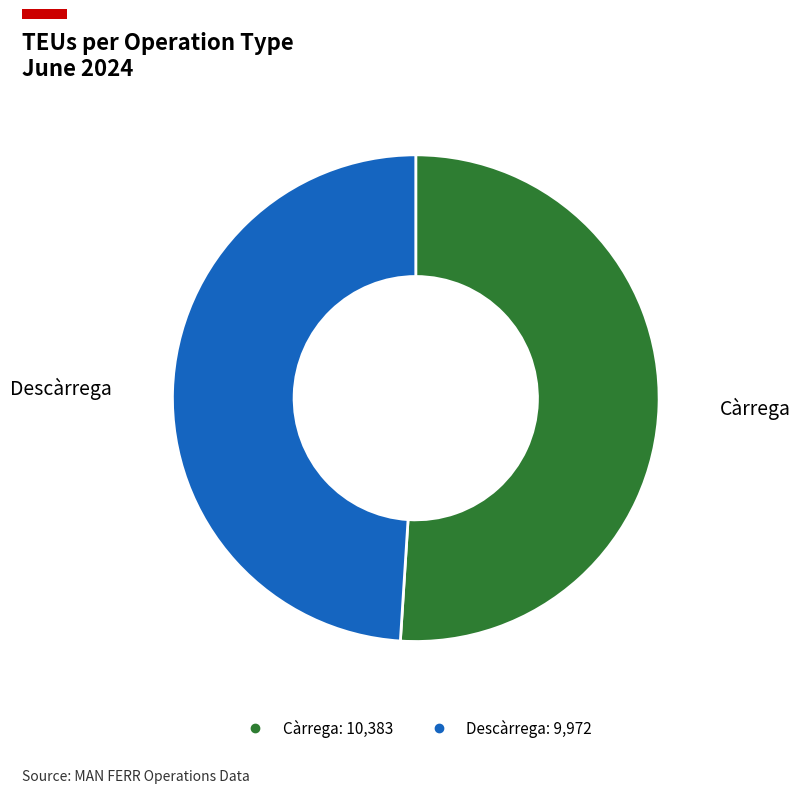

Rank the categories by value from highest to lowest.

Càrrega, Descàrrega